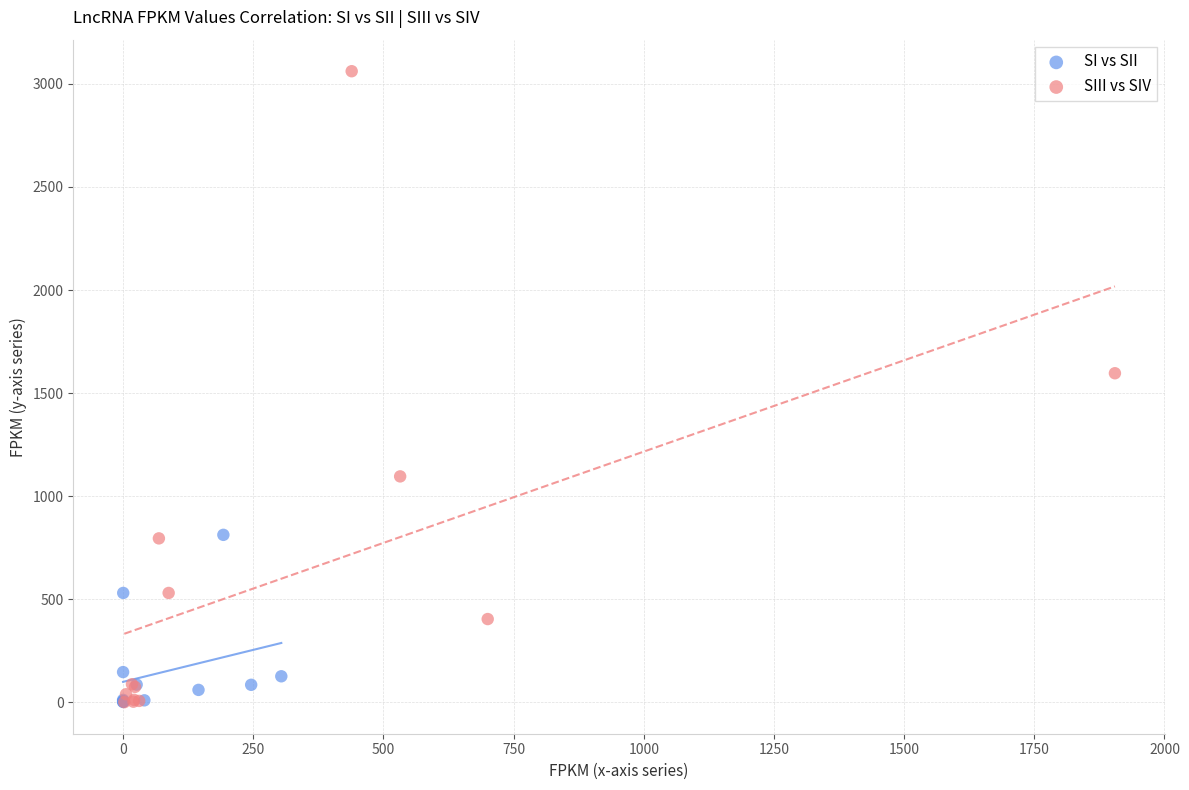

Which series has the largest Y range (max minus min)?

SIII vs SIV